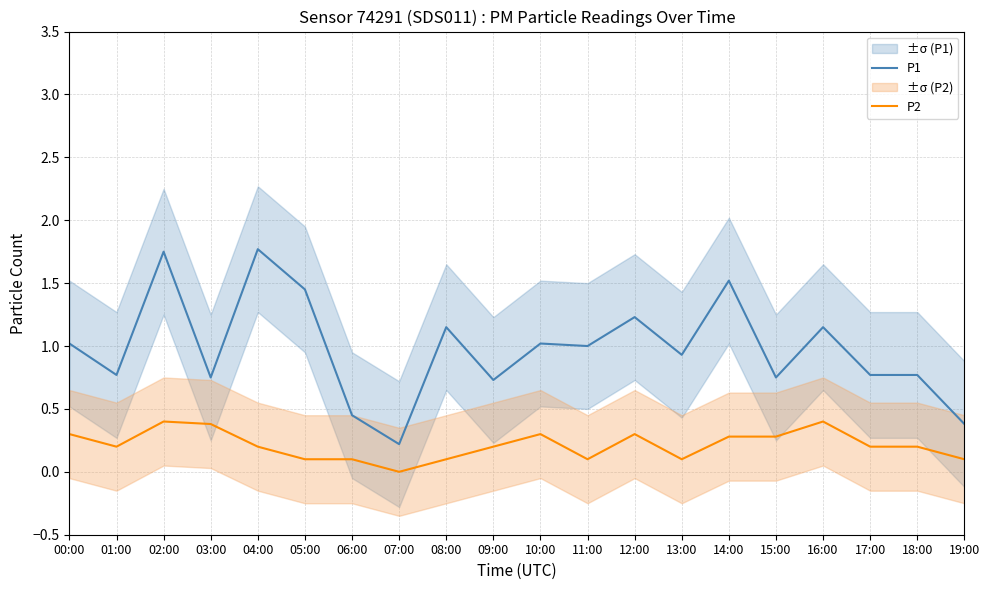

Reading right to left, transcribe all the data shown in this chart.

P1: 19:00=0.4	18:00=0.8	17:00=0.8	16:00=1.1	15:00=0.8	14:00=1.5	13:00=0.9	12:00=1.2	11:00=1.0	10:00=1.0	09:00=0.7	08:00=1.1	07:00=0.2	06:00=0.5	05:00=1.4	04:00=1.8	03:00=0.8	02:00=1.8	01:00=0.8	00:00=1.0
P2: 19:00=0.1	18:00=0.2	17:00=0.2	16:00=0.4	15:00=0.3	14:00=0.3	13:00=0.1	12:00=0.3	11:00=0.1	10:00=0.3	09:00=0.2	08:00=0.1	07:00=0.0	06:00=0.1	05:00=0.1	04:00=0.2	03:00=0.4	02:00=0.4	01:00=0.2	00:00=0.3